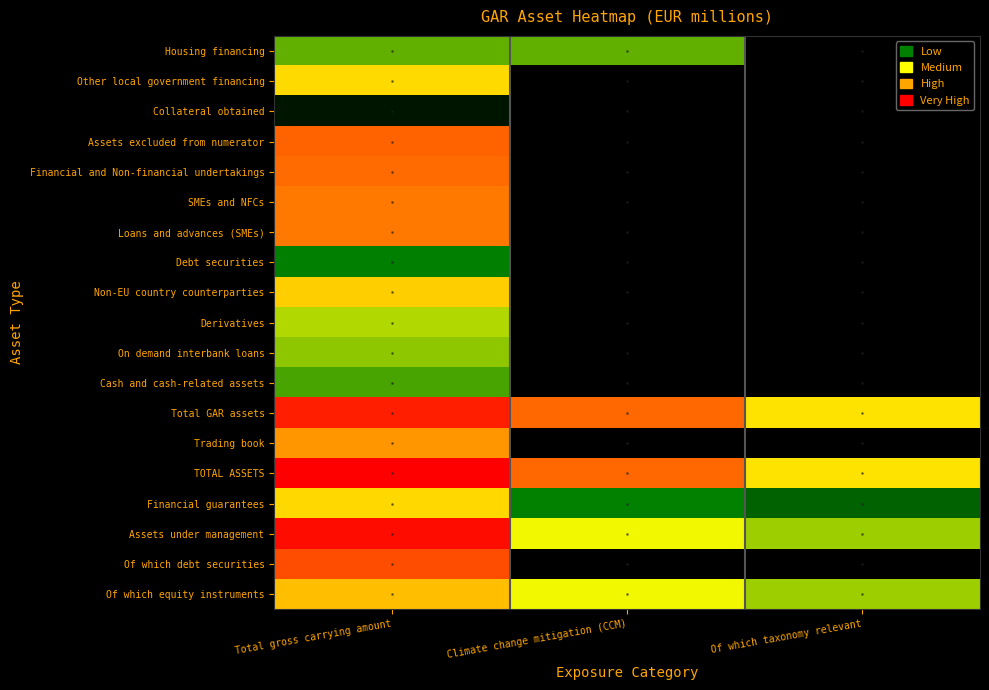

Reading right to left, what are all the values shown in this chart?

Housing financing: Of which taxonomy relevant=0.0	Climate change mitigation (CCM)=8.2	Total gross carrying amount=8.2
Other local government financing: Of which taxonomy relevant=0.0	Climate change mitigation (CCM)=0.0	Total gross carrying amount=10.8
Collateral obtained: Of which taxonomy relevant=0.0	Climate change mitigation (CCM)=0.0	Total gross carrying amount=1.8
Assets excluded from numerator: Of which taxonomy relevant=0.0	Climate change mitigation (CCM)=0.0	Total gross carrying amount=12.9
Financial and Non-financial undertakings: Of which taxonomy relevant=0.0	Climate change mitigation (CCM)=0.0	Total gross carrying amount=12.8
SMEs and NFCs: Of which taxonomy relevant=0.0	Climate change mitigation (CCM)=0.0	Total gross carrying amount=12.6
Loans and advances (SMEs): Of which taxonomy relevant=0.0	Climate change mitigation (CCM)=0.0	Total gross carrying amount=12.6
Debt securities: Of which taxonomy relevant=0.0	Climate change mitigation (CCM)=0.0	Total gross carrying amount=7.1
Non-EU country counterparties: Of which taxonomy relevant=0.0	Climate change mitigation (CCM)=0.0	Total gross carrying amount=11.0
Derivatives: Of which taxonomy relevant=0.0	Climate change mitigation (CCM)=0.0	Total gross carrying amount=9.1
On demand interbank loans: Of which taxonomy relevant=0.0	Climate change mitigation (CCM)=0.0	Total gross carrying amount=8.7
Cash and cash-related assets: Of which taxonomy relevant=0.0	Climate change mitigation (CCM)=0.0	Total gross carrying amount=7.9
Total GAR assets: Of which taxonomy relevant=10.6	Climate change mitigation (CCM)=12.8	Total gross carrying amount=13.8
Trading book: Of which taxonomy relevant=0.0	Climate change mitigation (CCM)=0.0	Total gross carrying amount=12.2
TOTAL ASSETS: Of which taxonomy relevant=10.6	Climate change mitigation (CCM)=12.8	Total gross carrying amount=14.2
Financial guarantees: Of which taxonomy relevant=6.0	Climate change mitigation (CCM)=7.1	Total gross carrying amount=10.9
Assets under management: Of which taxonomy relevant=8.9	Climate change mitigation (CCM)=9.8	Total gross carrying amount=14.0
Of which debt securities: Of which taxonomy relevant=0.0	Climate change mitigation (CCM)=0.0	Total gross carrying amount=13.1
Of which equity instruments: Of which taxonomy relevant=8.9	Climate change mitigation (CCM)=9.8	Total gross carrying amount=11.4